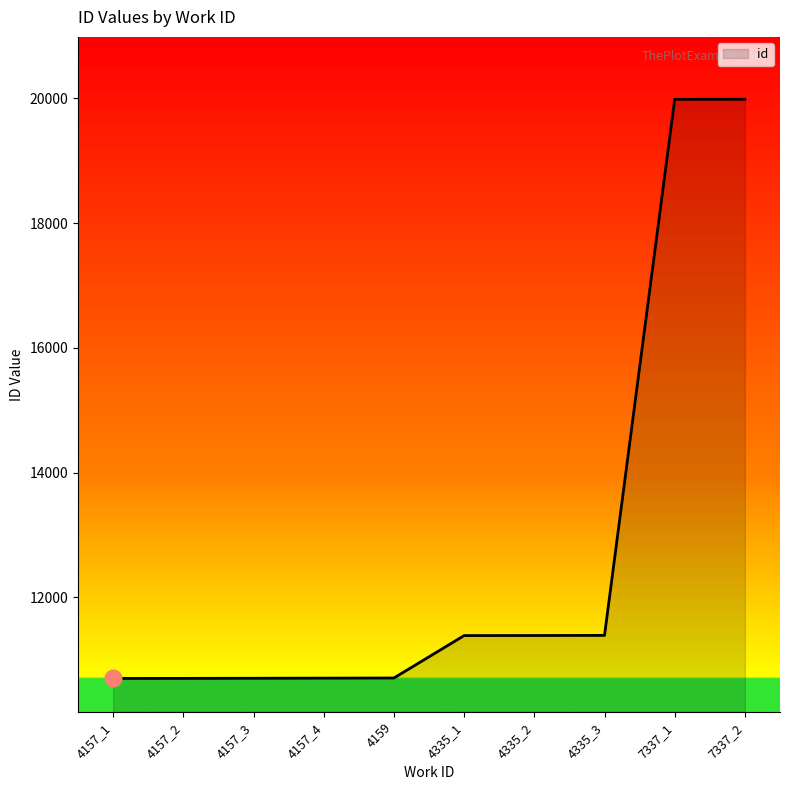

What is the ratio of the value at 4157_2 to the value at 4159?

1.0